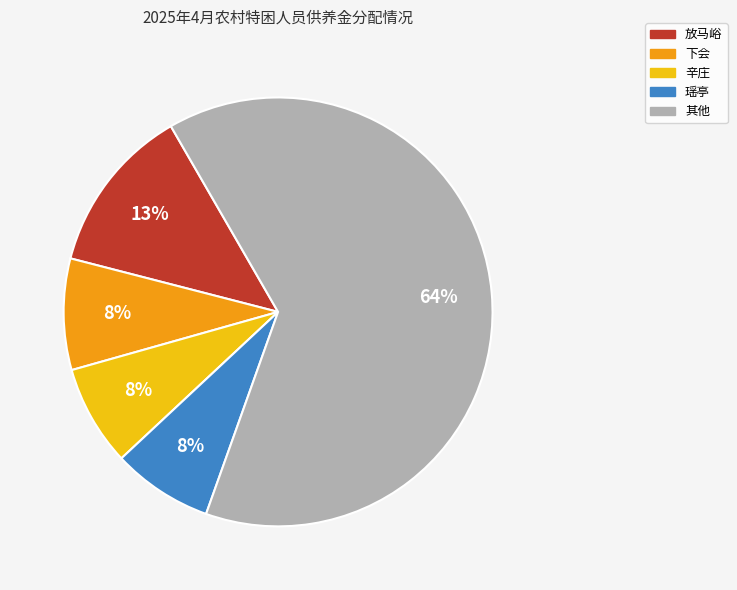

The 下会 slice represents 17% of the pie. True or false?

False